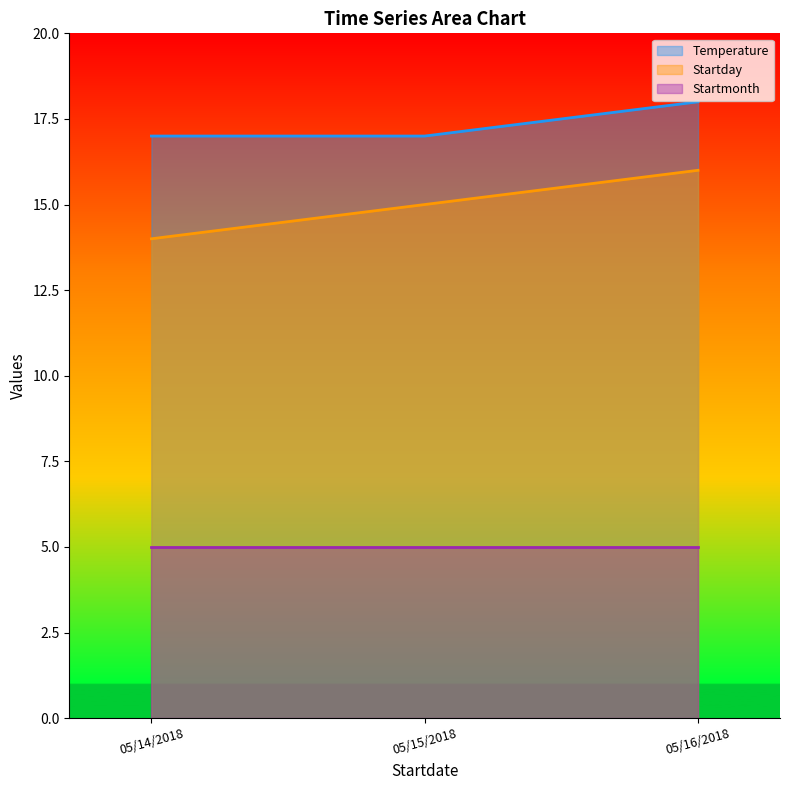

At which category is the sum across all series the highest?

05/16/2018